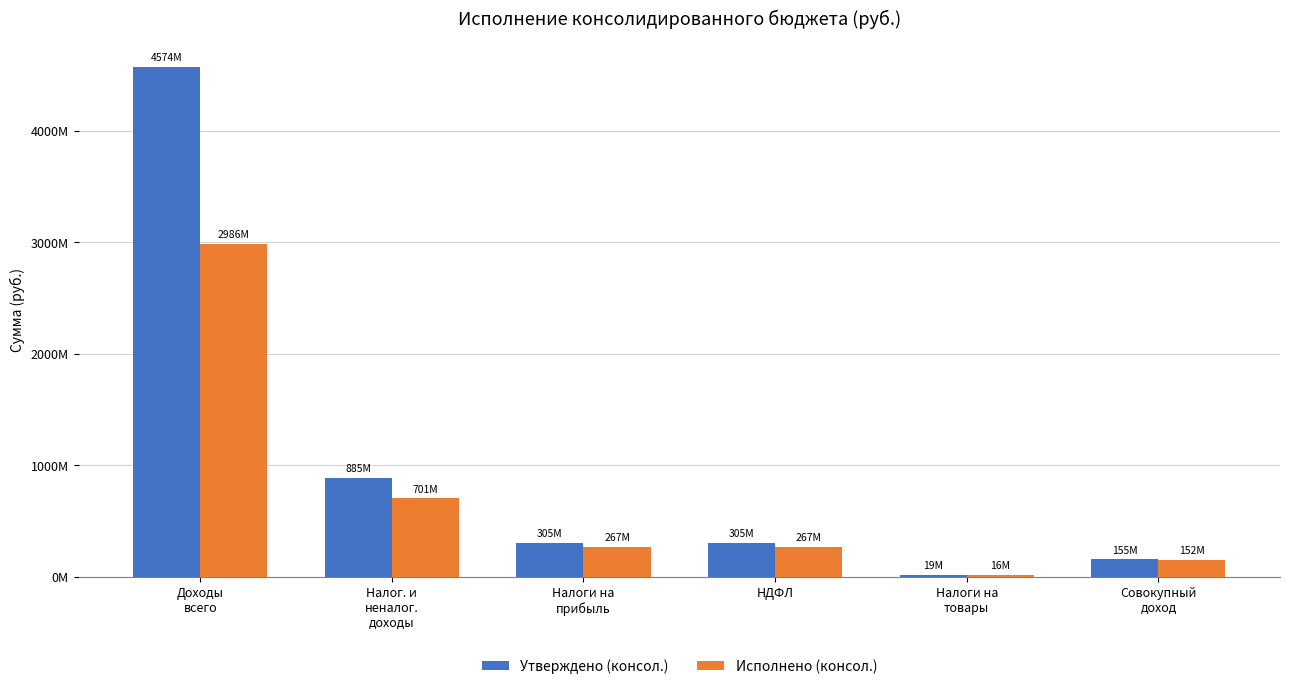

What is the difference between the second highest and second lowest values in the Исполнено (консол.) series?

549546663.7